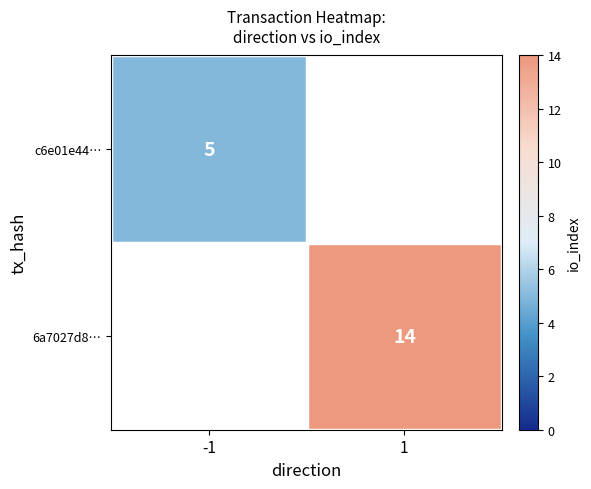

Is the value of c6e01e44… at -1 greater than the value of 6a7027d8… at 1?

No